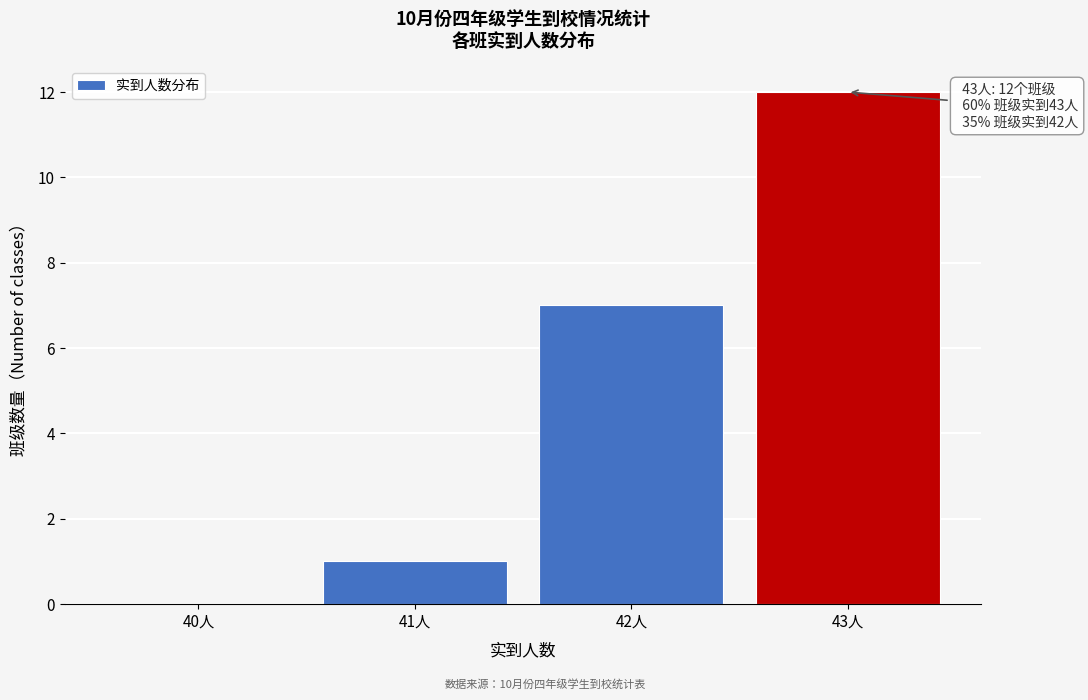

Reading right to left, list all the values displayed in this chart.

43人=12	42人=7	41人=1	40人=0